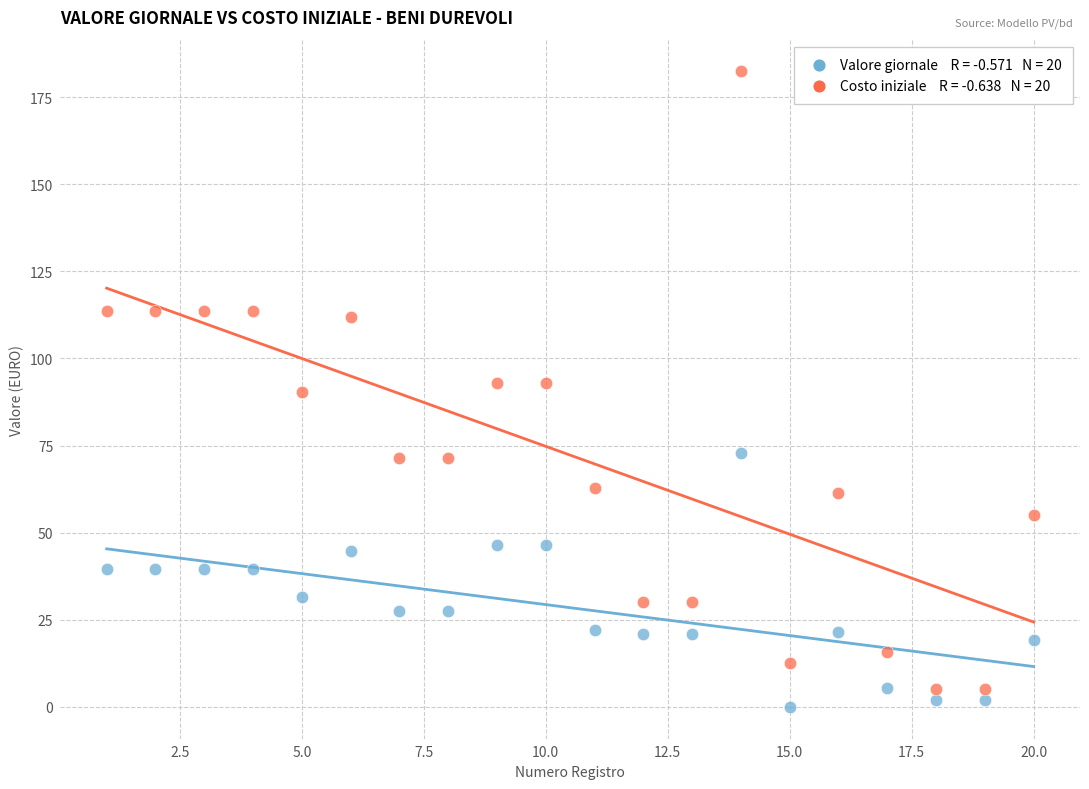

Across all data points, what is the range of X values (max minus min)?

19.0